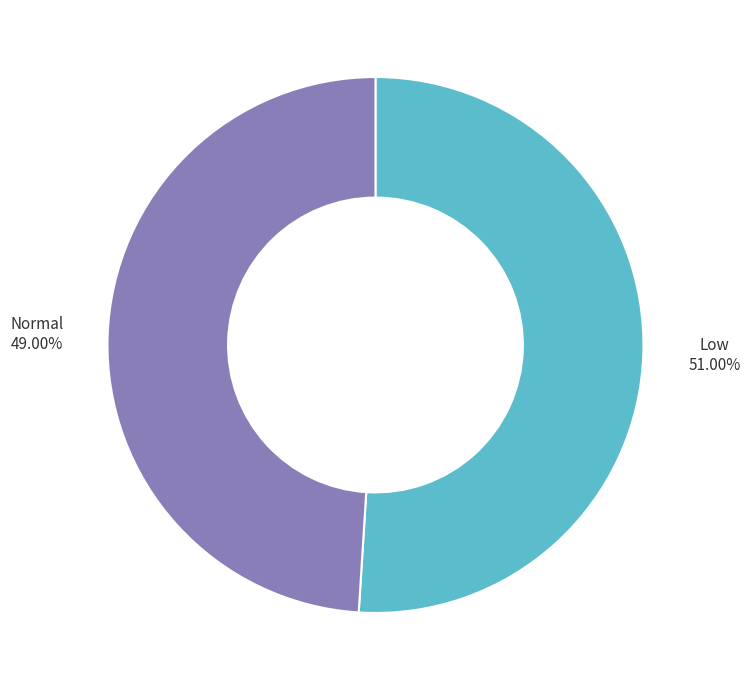

To the nearest percent, what is the combined percentage of Normal and Low?

100%